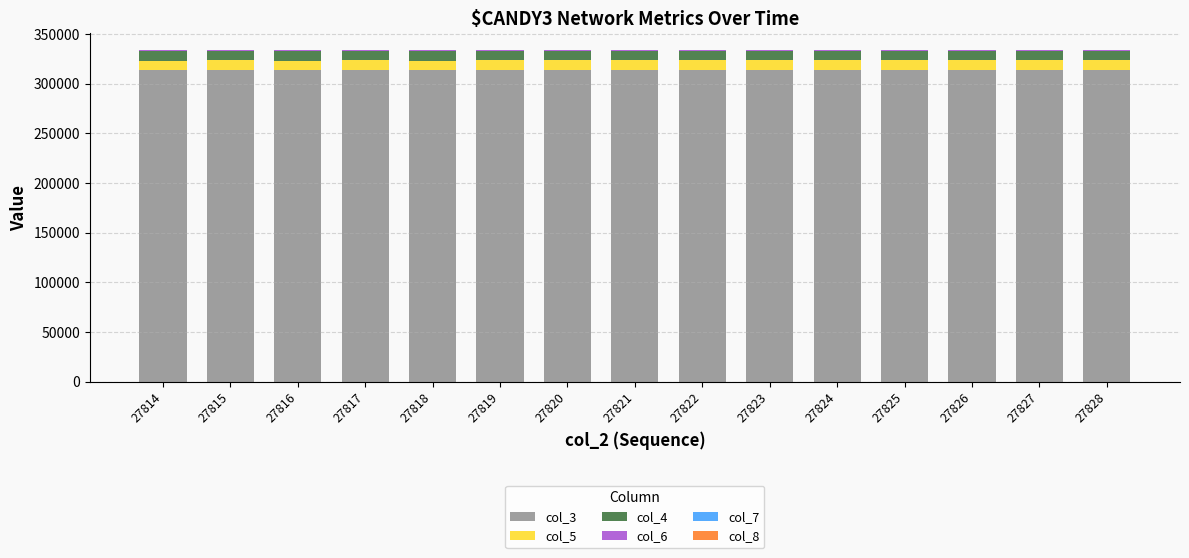

The value of col_3 at 27815 is 313807. True or false?

True